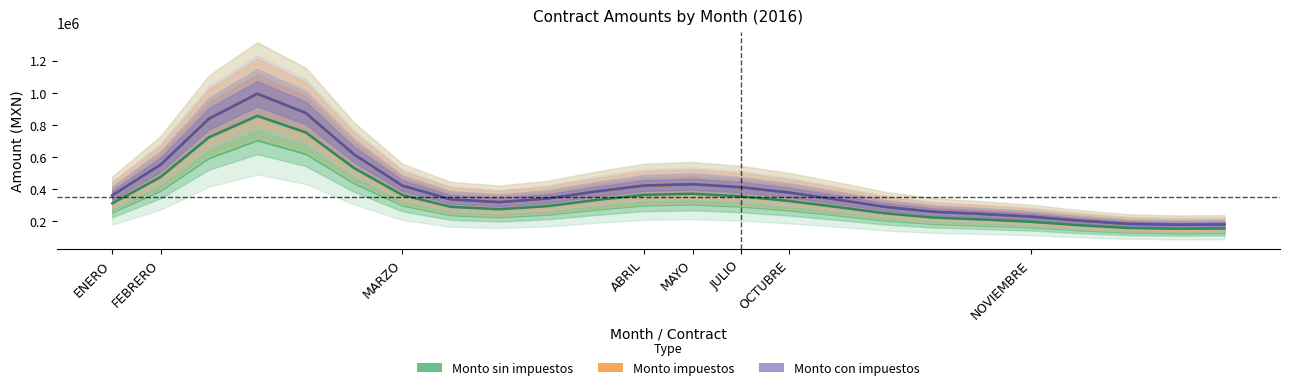

How many series are shown in this chart?

3